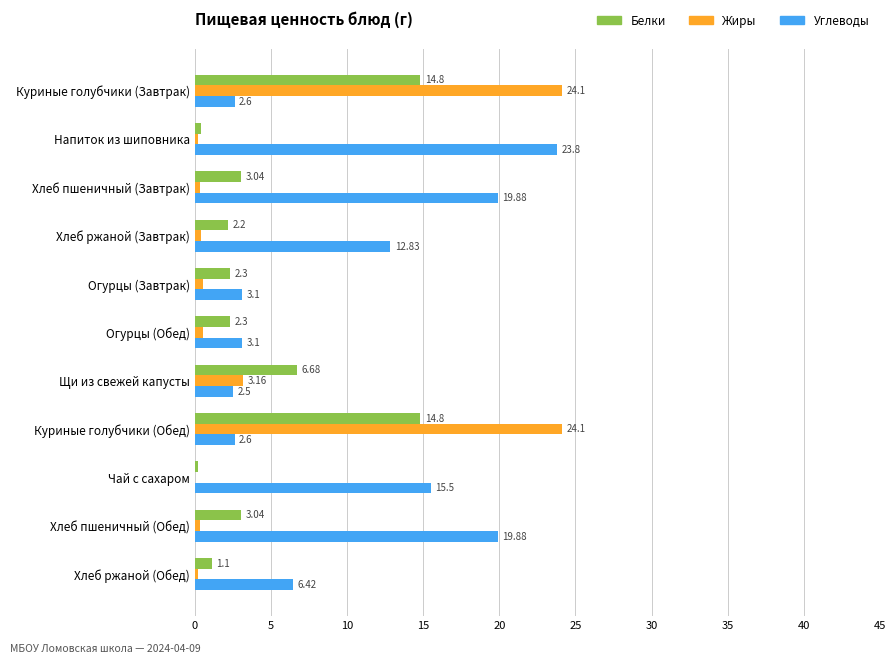

At which label is Жиры closest to 12?

Щи из свежей капусты